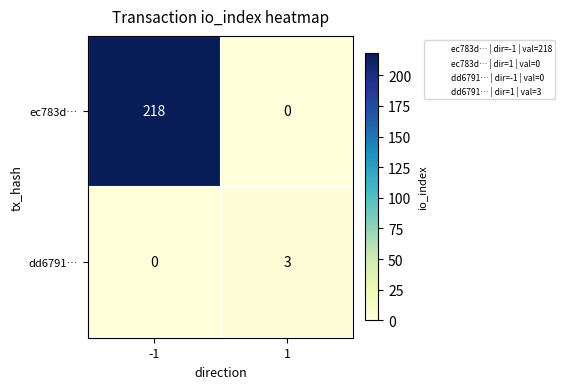

What is the sum of all dd6791… values?

3